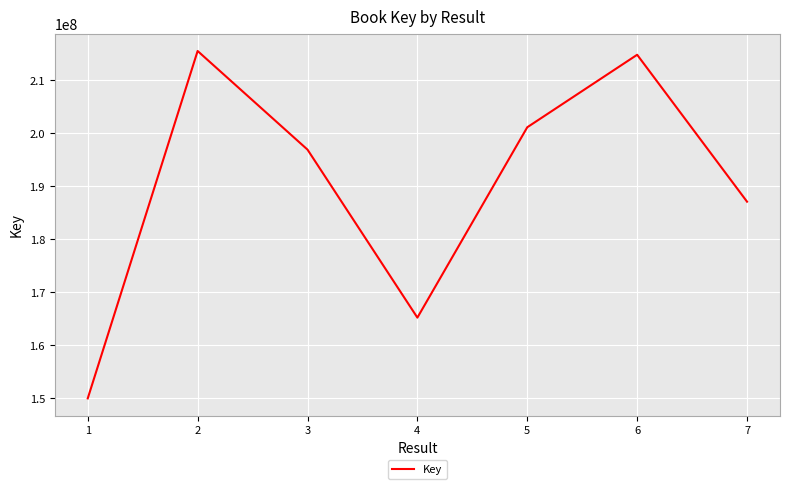

Reading right to left, transcribe all the data shown in this chart.

187097651	214855414	201158321	165192244	196935030	215567175	149931479